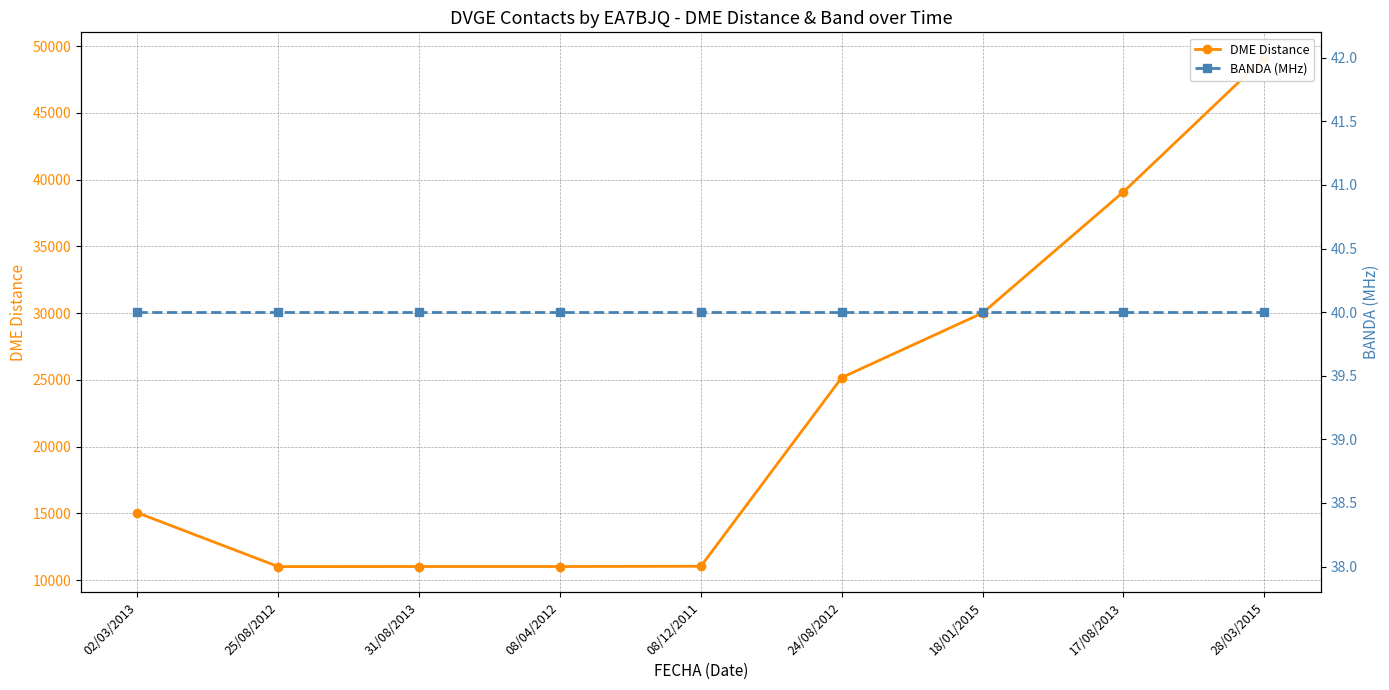

Rank the series at 25/08/2012 from lowest to highest value.

BANDA (MHz), DME Distance